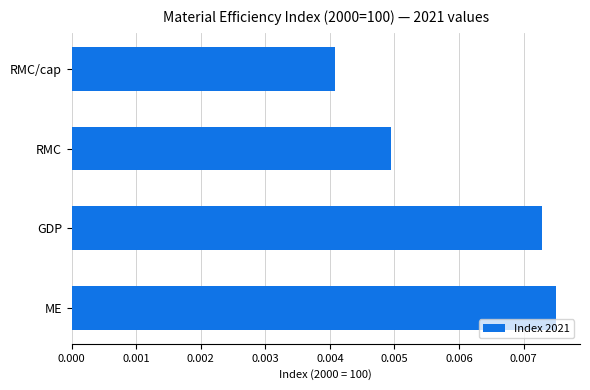

Where is the data nearest to the value 0?

RMC/cap